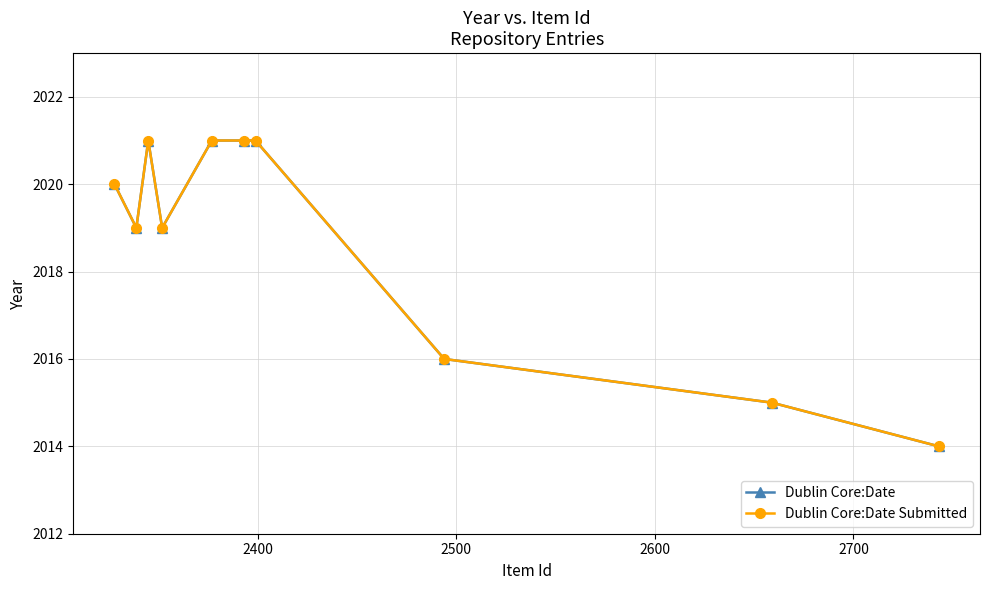

Reading left to right, what are all the values shown in this chart?

Dublin Core:Date: 2020	2019	2021	2019	2021	2021	2021	2016	2015	2014
Dublin Core:Date Submitted: 2020	2019	2021	2019	2021	2021	2021	2016	2015	2014